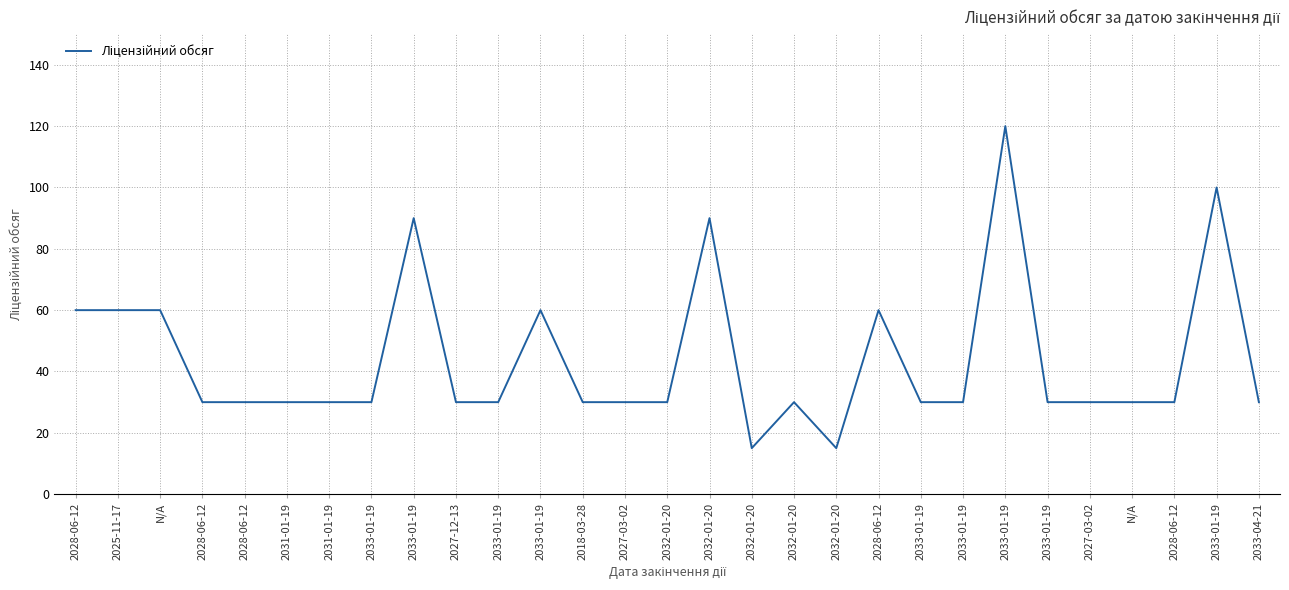

True or false: the data shows 30 at 2027-03-02.

True